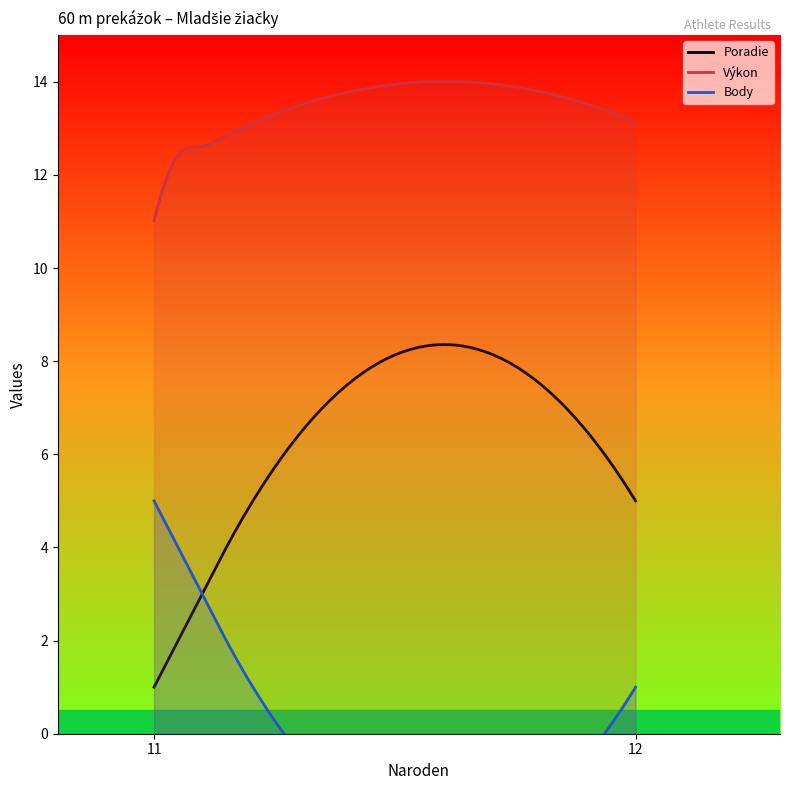

What are all the series names shown in the legend?

Poradie, Výkon, Body